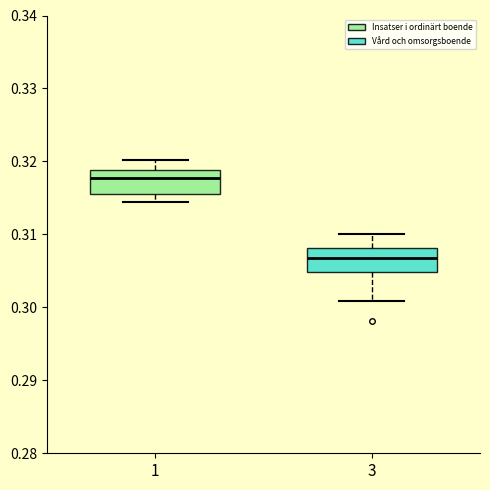

Where does the lower whisker of the box at x = 3 end on the y-axis? The values are not printed on the chart, so give them approximately, as read against the axis.

0.301